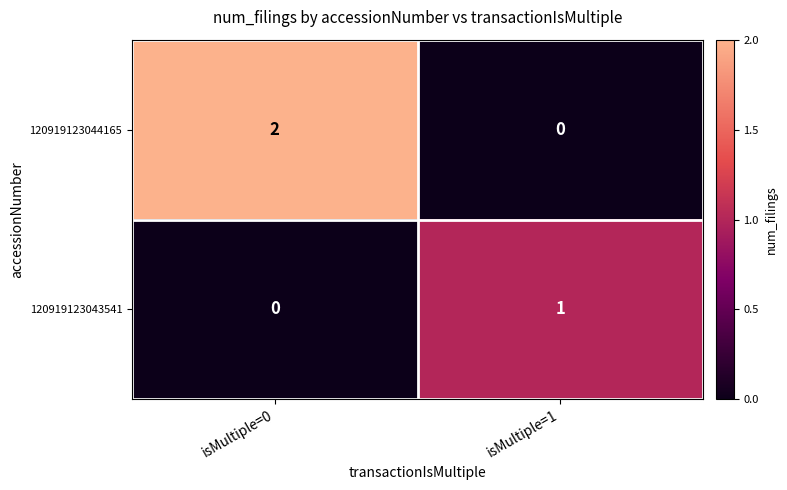

Which category has the highest value across all series?

isMultiple=0